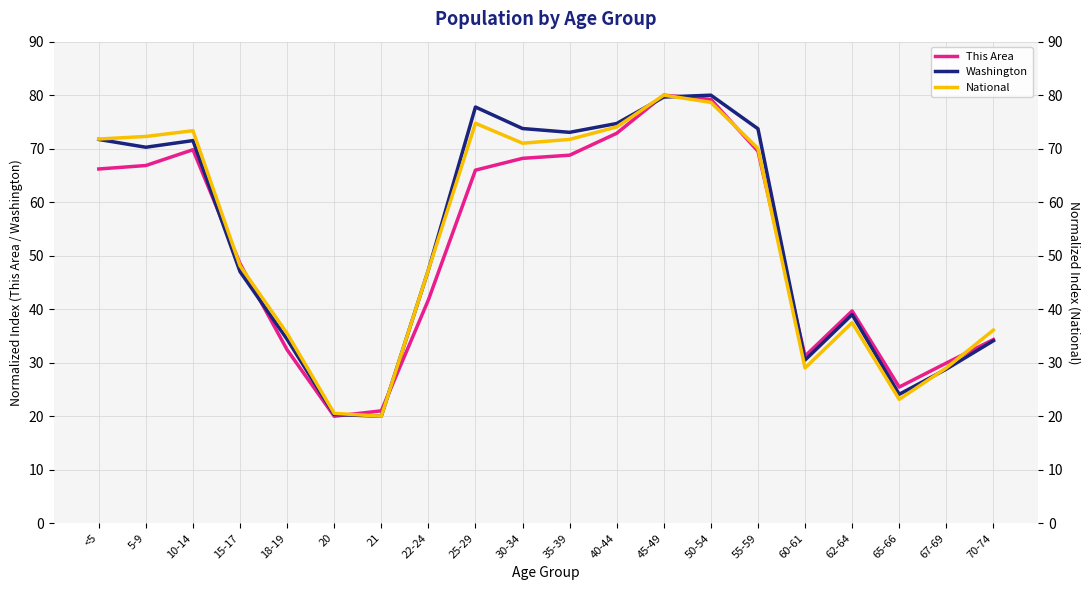

Which series changed the most between 55-59 and 65-66?

Washington